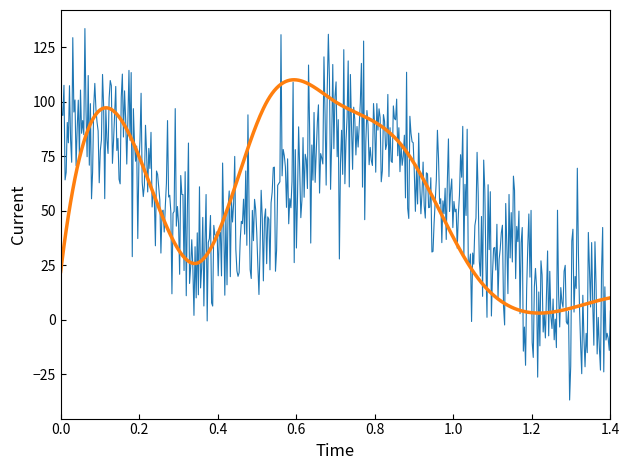

What is the minimum value shown in the chart?

-36.9